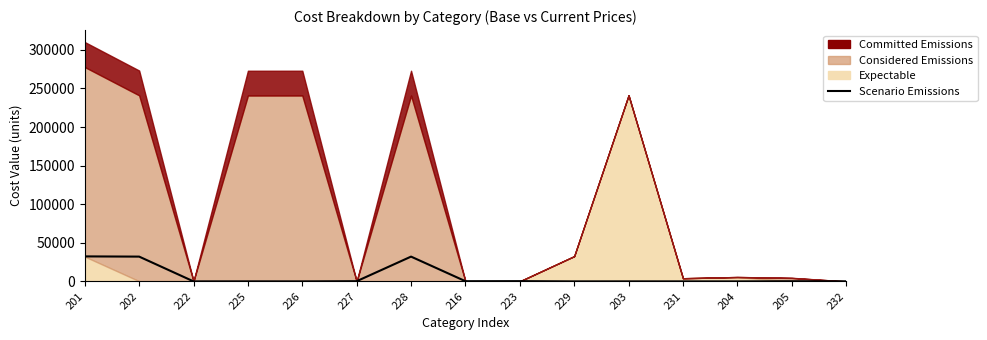

What is the difference between the maximum and minimum values?

32390.9